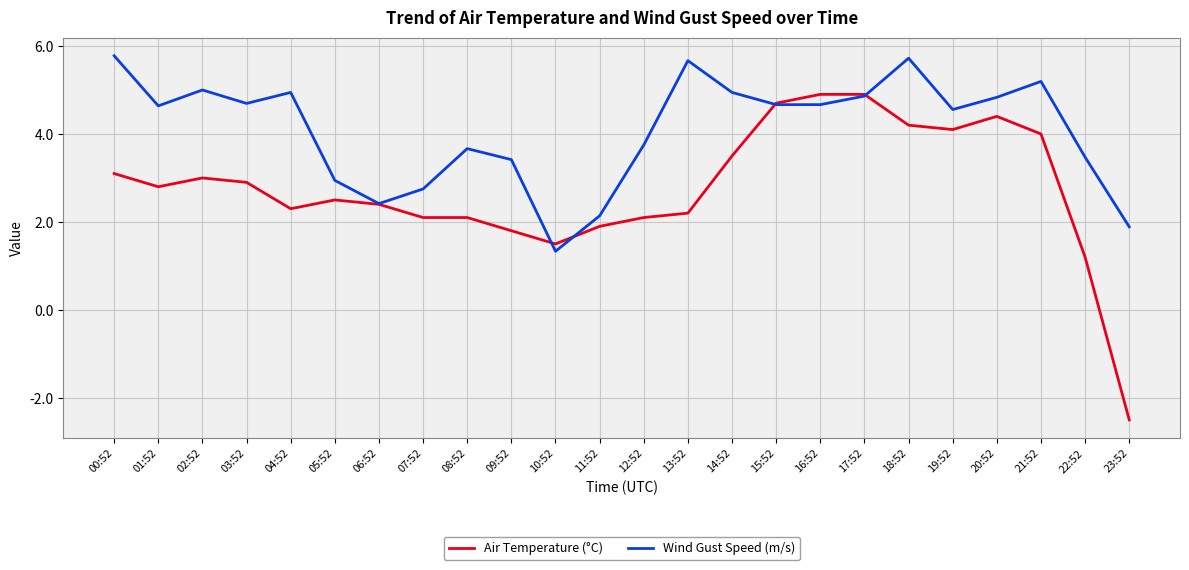

List the series in order of their peak value, highest first.

Wind Gust Speed (m/s), Air Temperature (°C)